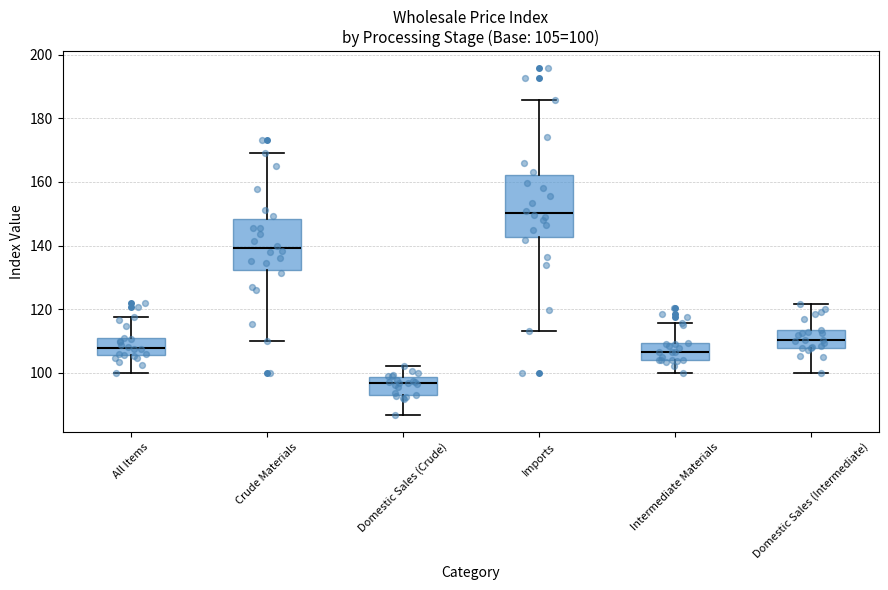

Which box has the highest median line?

Imports